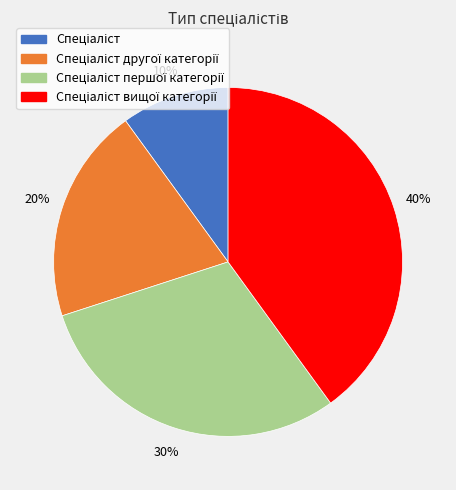

Does any single category account for the majority?

No